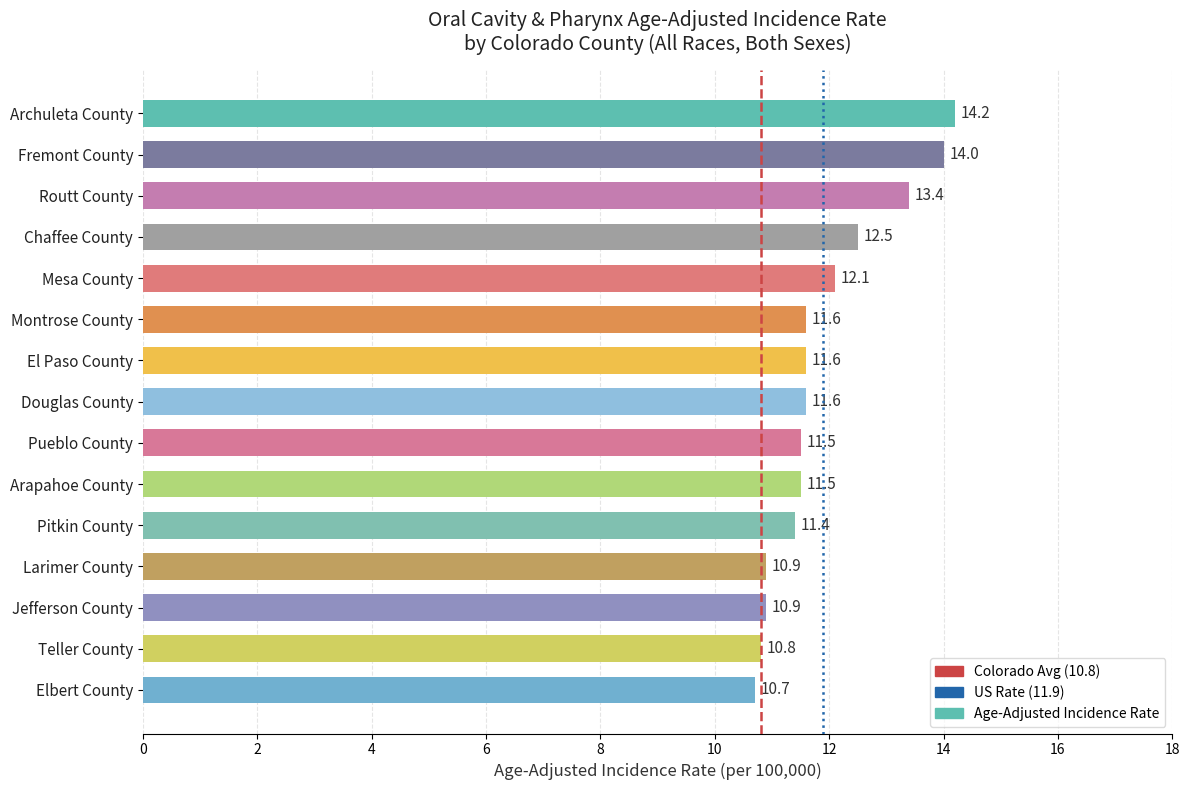

Approximately how many times larger is the value at Fremont County compared to Pitkin County?

1.2